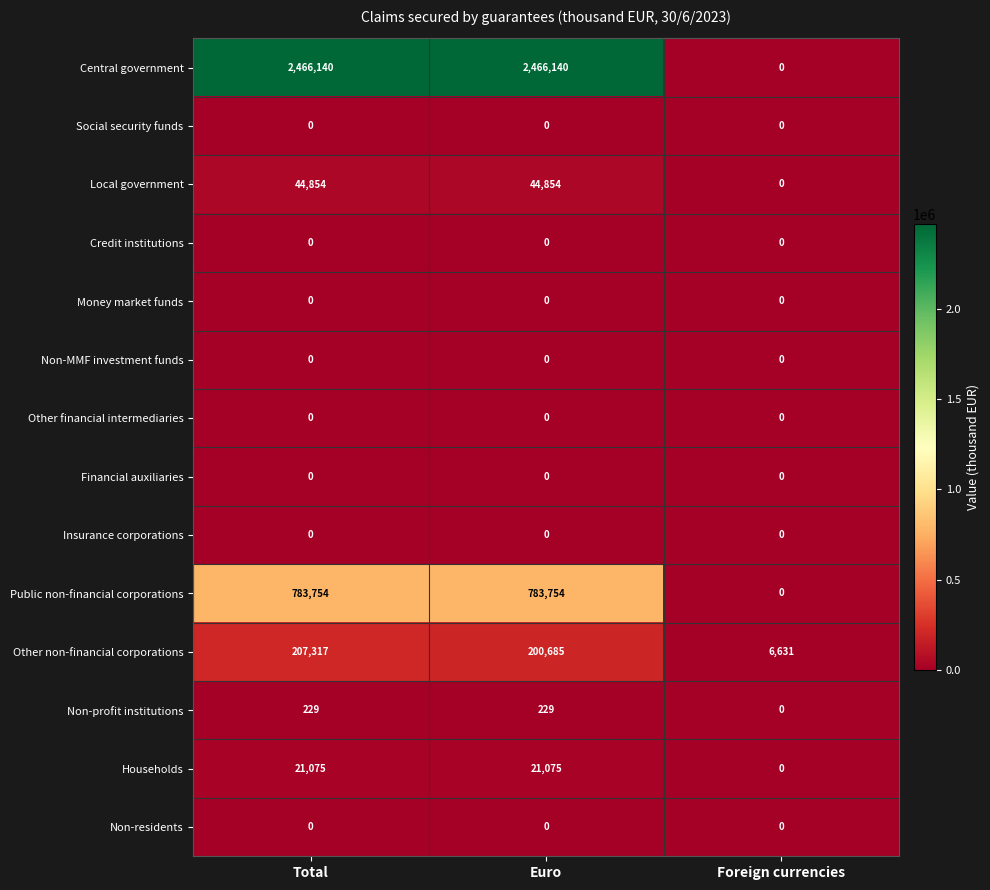

Where does the Other non-financial corporations series first go above 200685?

Total